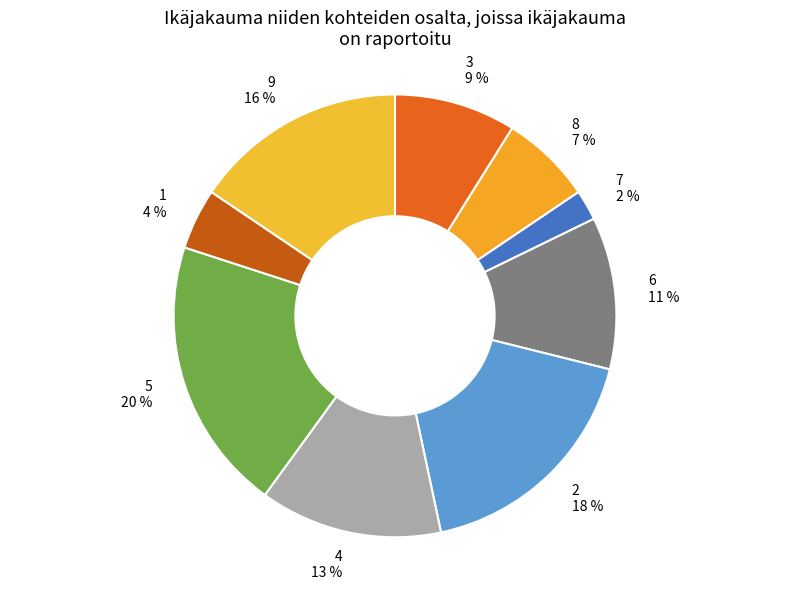

Between 5 and 2, which is larger?

5